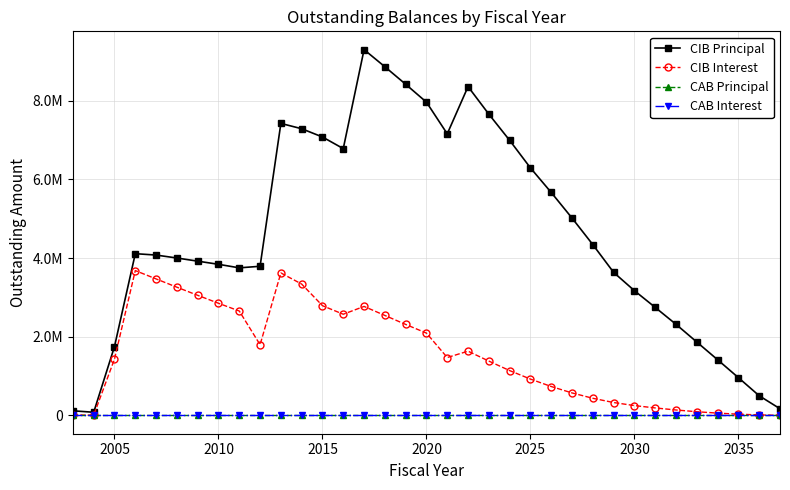

Is this an area chart (filled region under the line)?

No